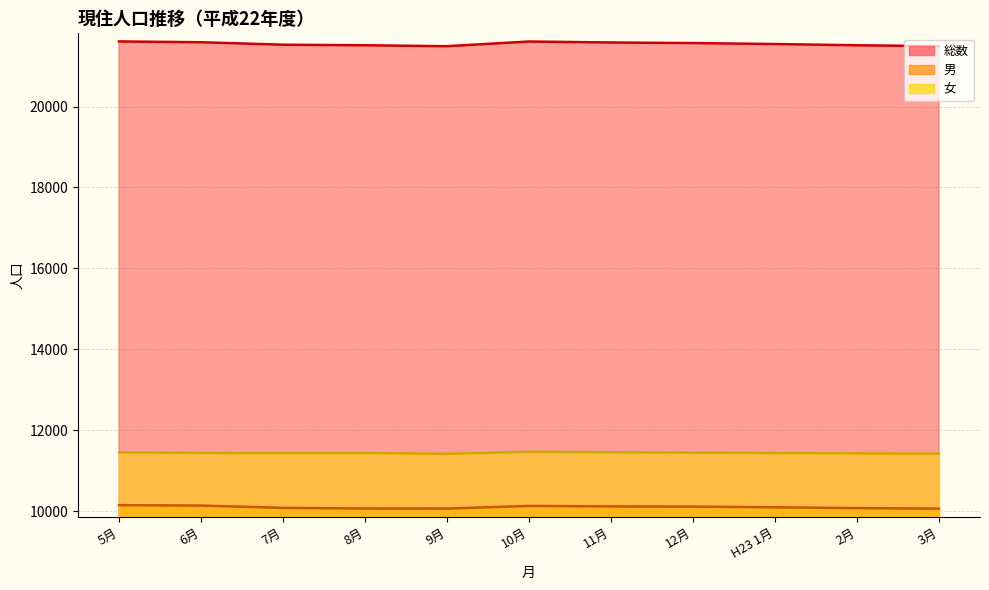

What is the difference between the second highest and second lowest values in the 女 series?

35